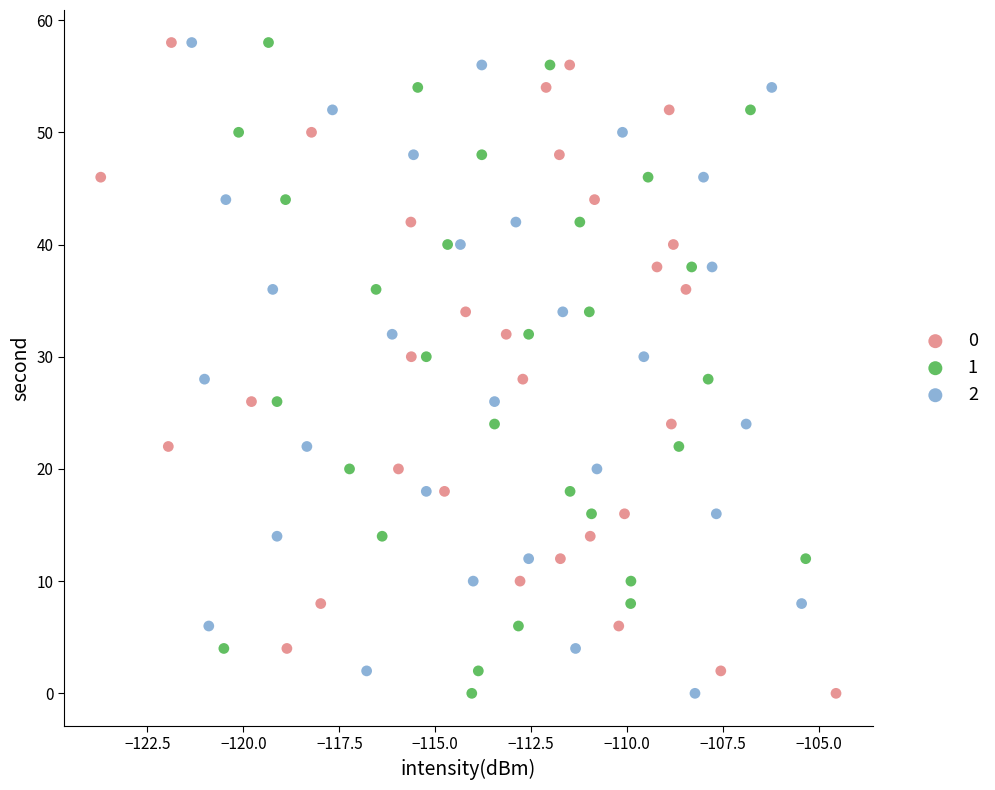

What are all the series names shown in the legend?

0, 1, 2